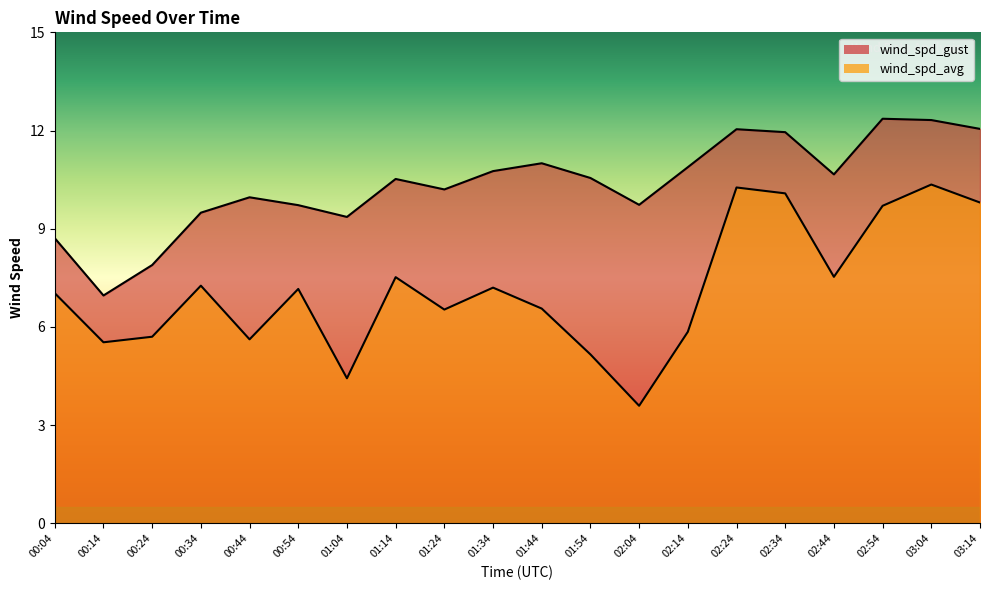

What is the difference between the second highest and second lowest values in the wind_spd_avg series?

5.8